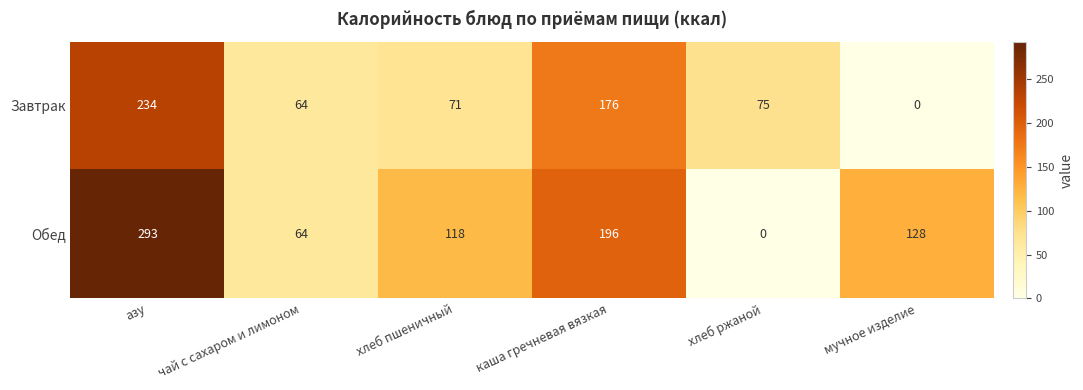

Which series has the largest range (max minus min)?

Обед